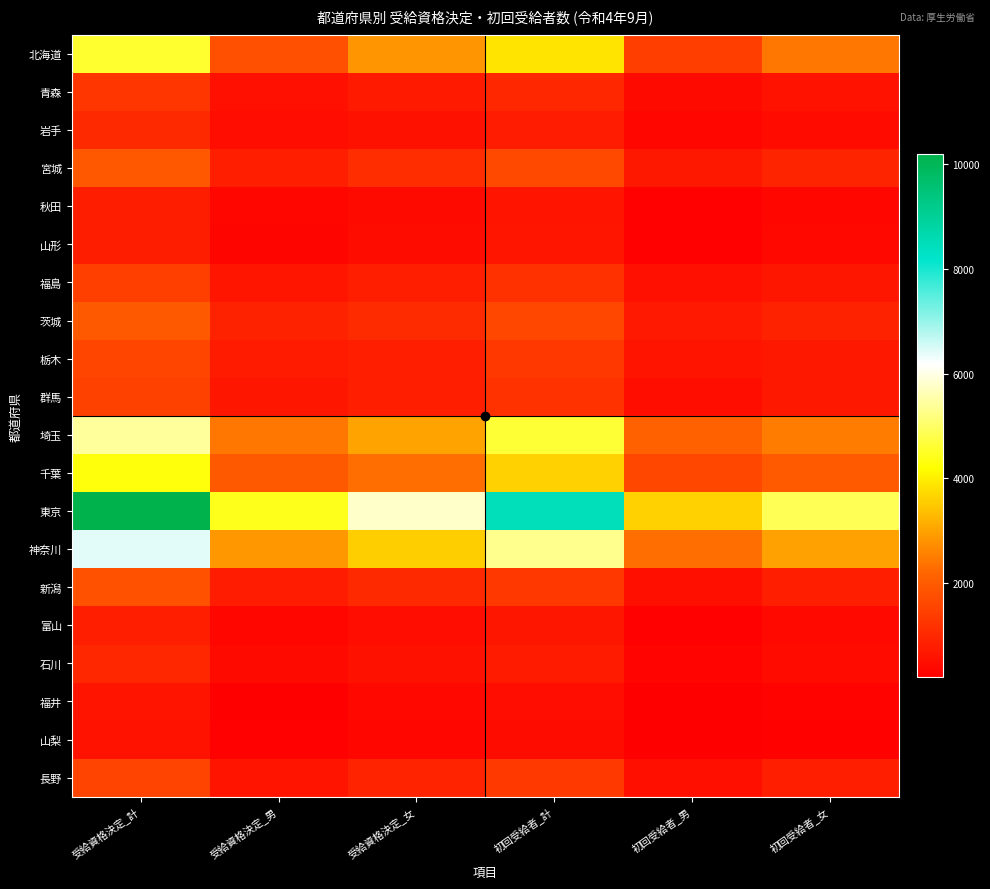

How many series are shown in this chart?

20